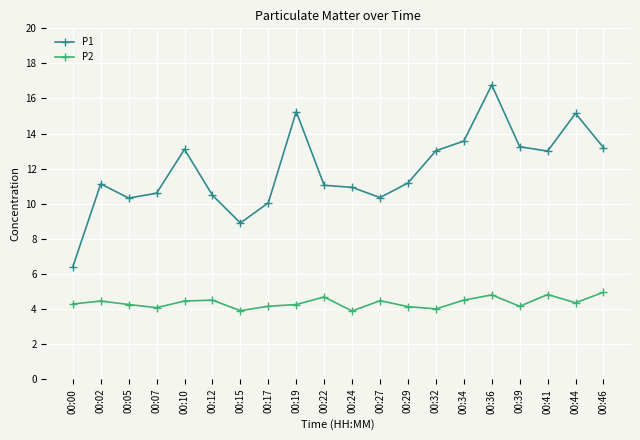

What is the value of the P1 point at the 5th from the left?

13.1